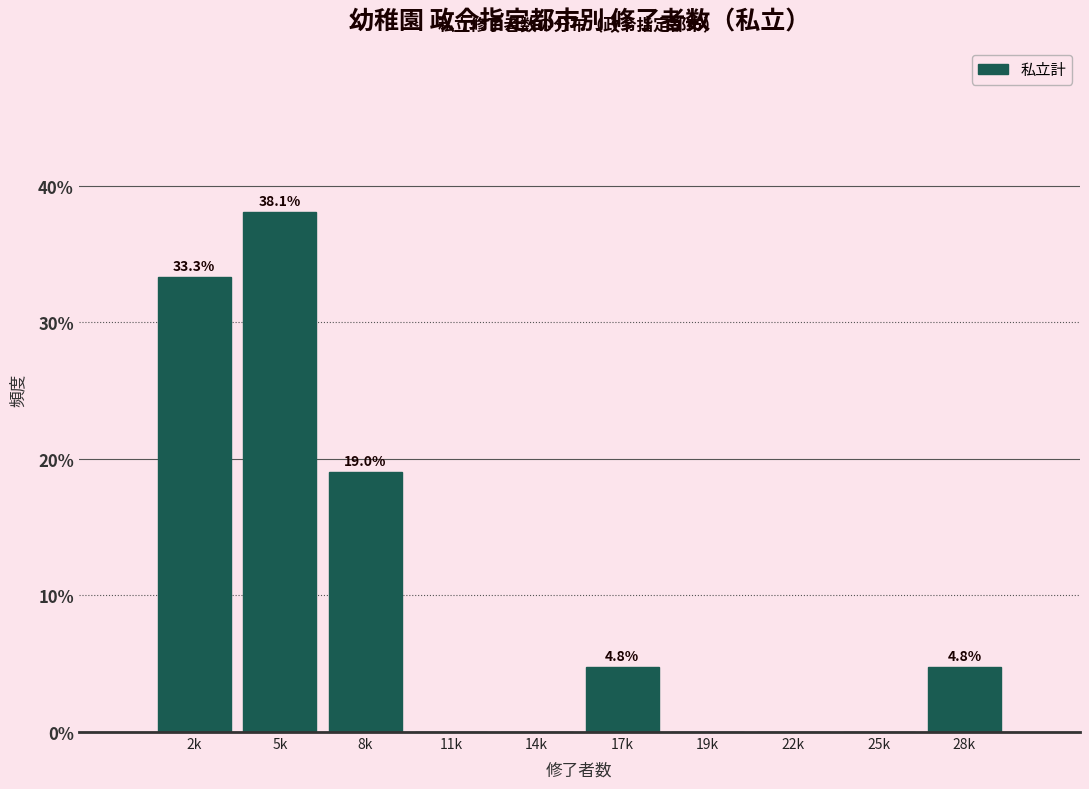

Reading left to right, what are all the values shown in this chart?

2k=33.3	5k=38.1	8k=19.0	11k=0.0	14k=0.0	17k=4.8	19k=0.0	22k=0.0	25k=0.0	28k=4.8